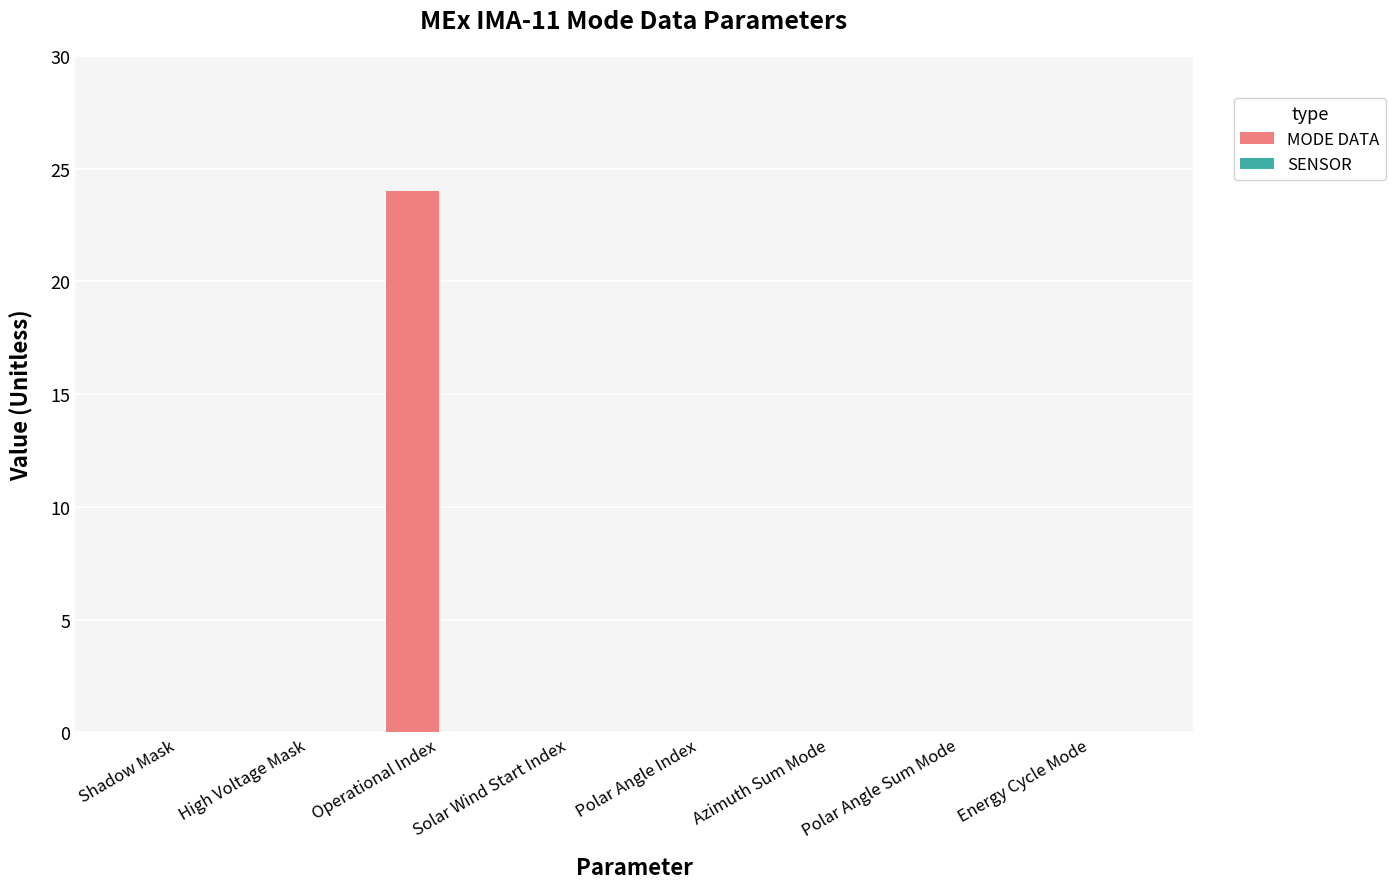

Count the number of data series in this chart.

1